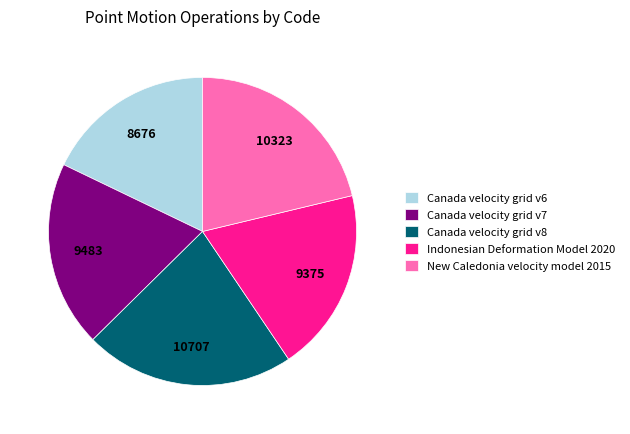

Approximately how many times larger is the value at Canada velocity grid v8 compared to Canada velocity grid v7?

1.1